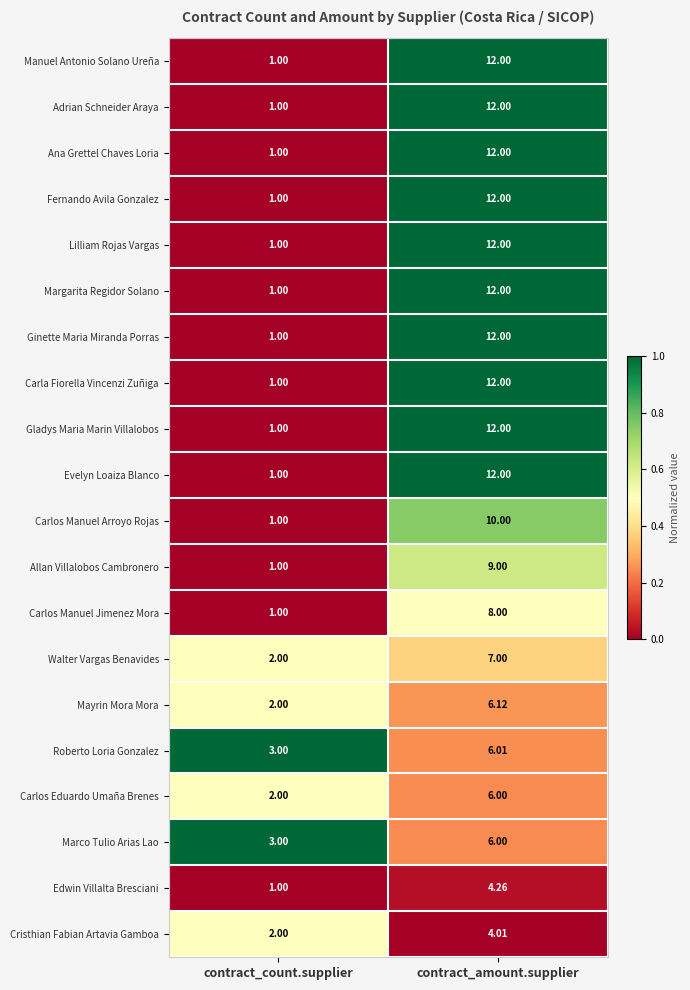

Rank the categories by Carlos Eduardo Umaña Brenes value from highest to lowest.

contract_amount.supplier, contract_count.supplier